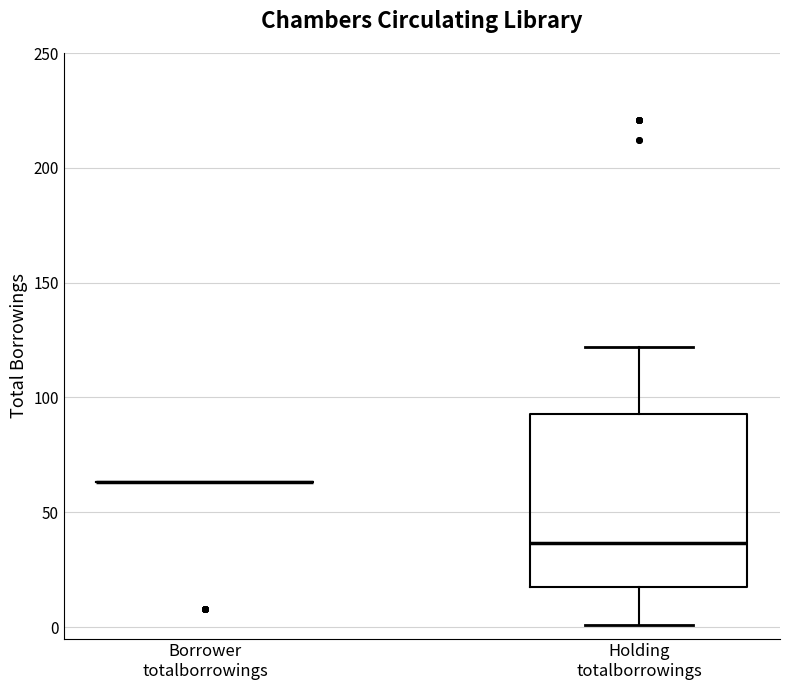

Where is the lower edge of the box for Holding totalborrowings on the y-axis? The values are not printed on the chart, so give them approximately, as read against the axis.

15